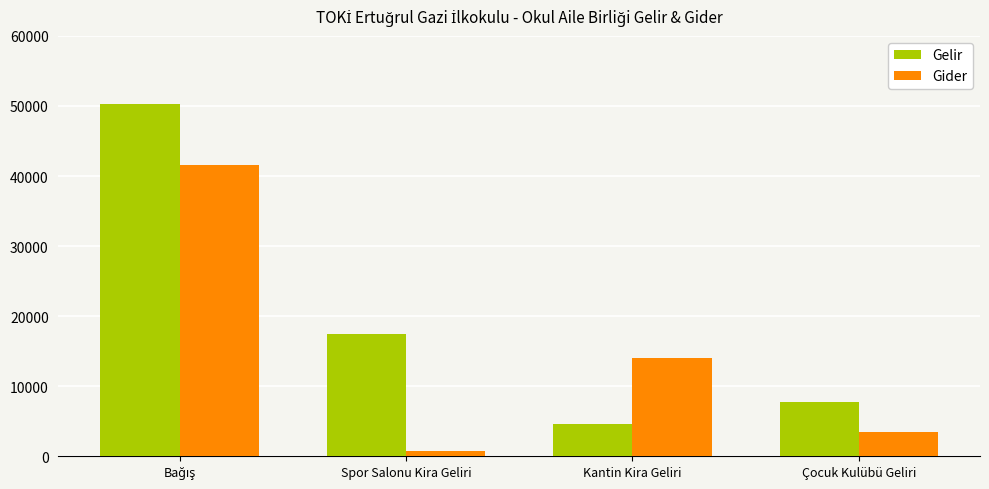

How many data points in Gider are above 14024?

2